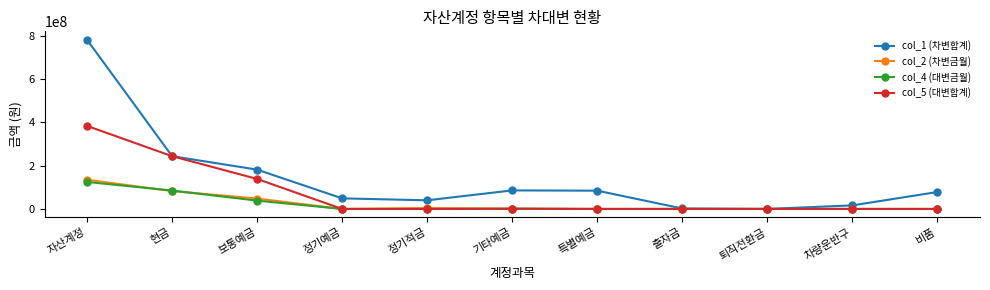

How many lines are shown in the chart?

4